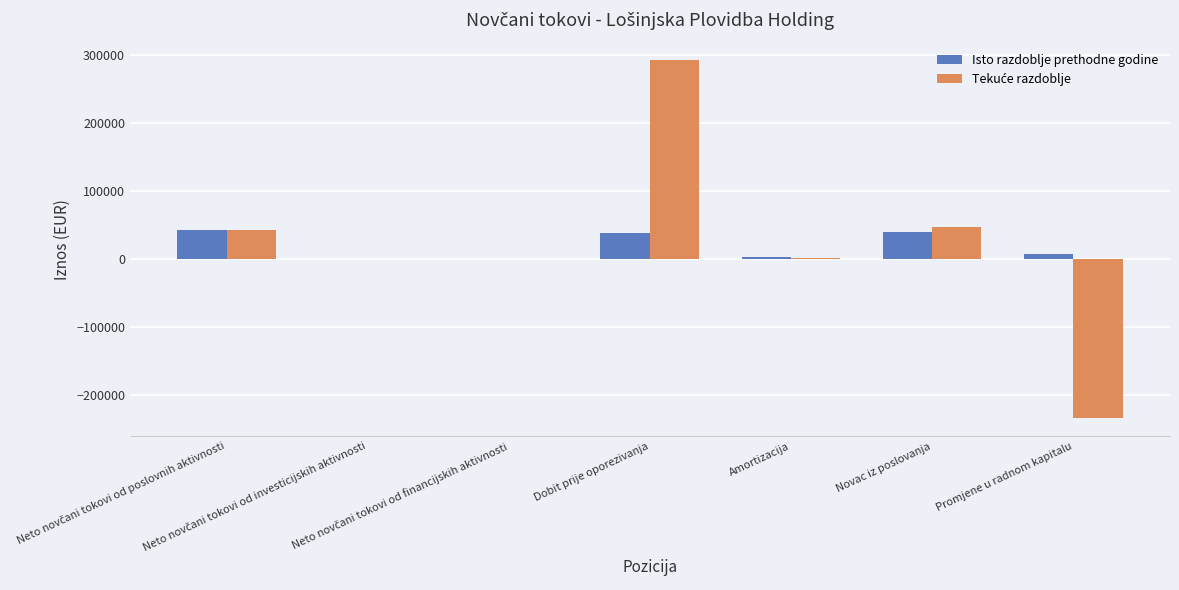

What is the sum of all Isto razdoblje prethodne godine values?

132197